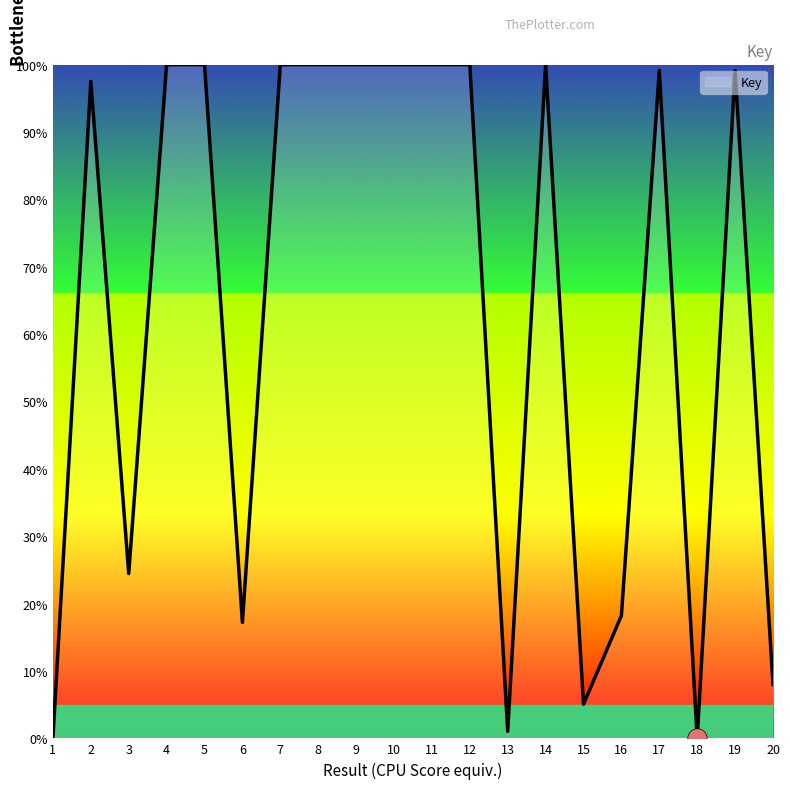

What is the ratio of the value at 8 to the value at 2?

1.0